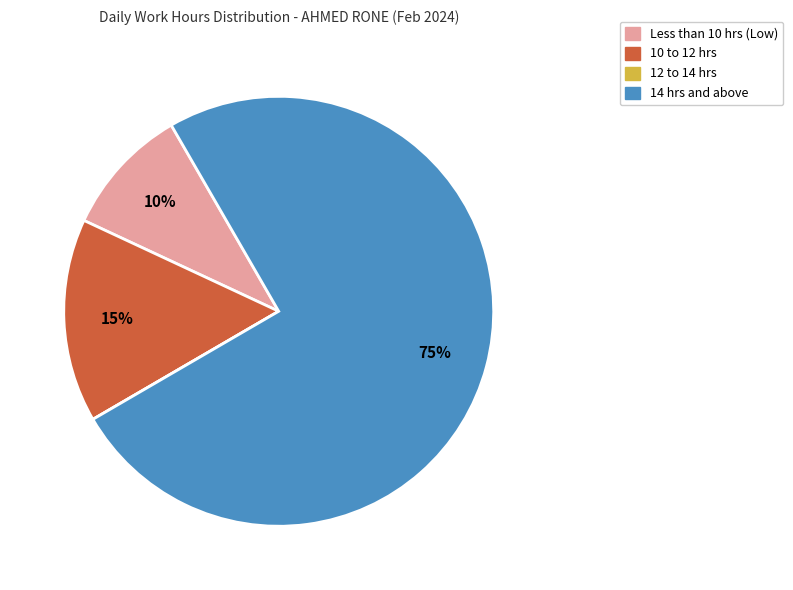

To the nearest percent, what is the difference between the largest and smallest slice percentages?

75%